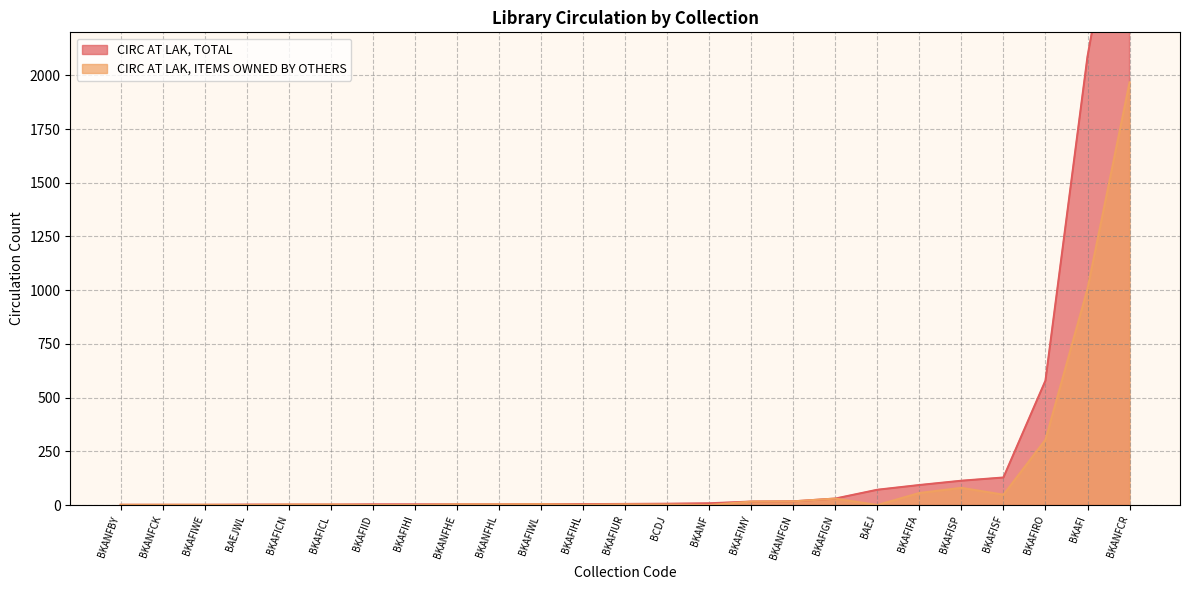

At how many categories does at least one series exceed 283?

3